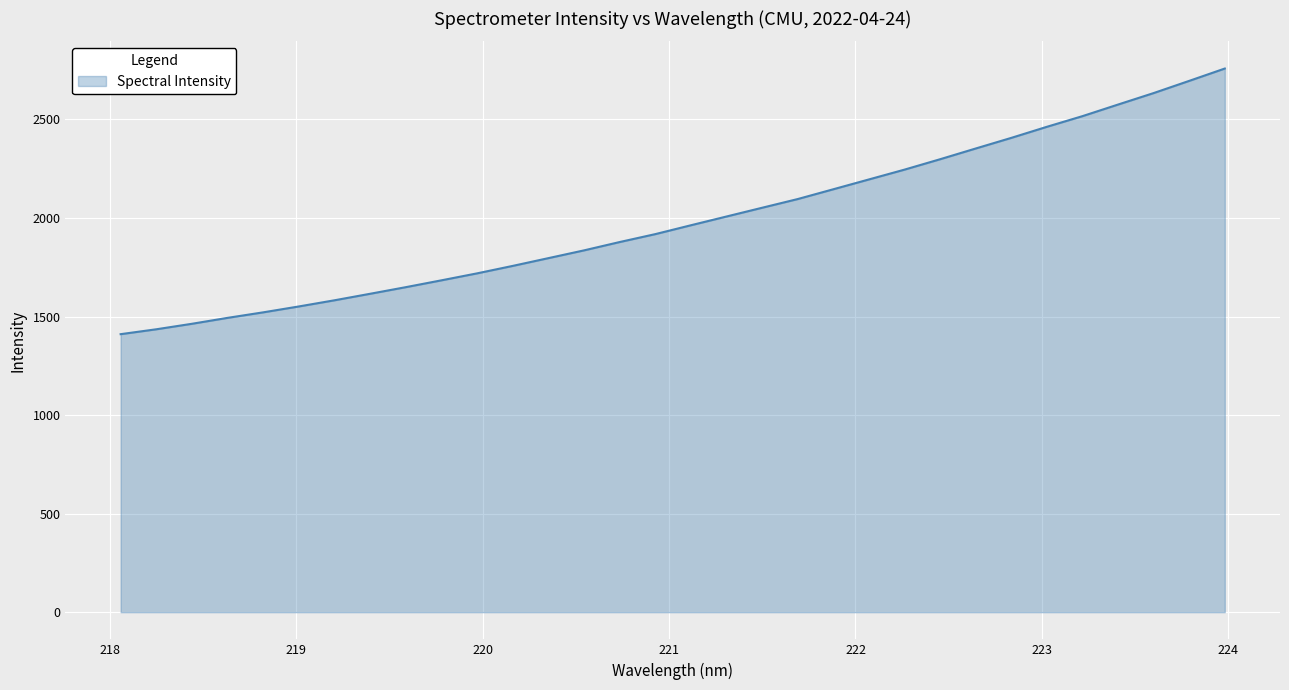

How many lines are shown in the chart?

1